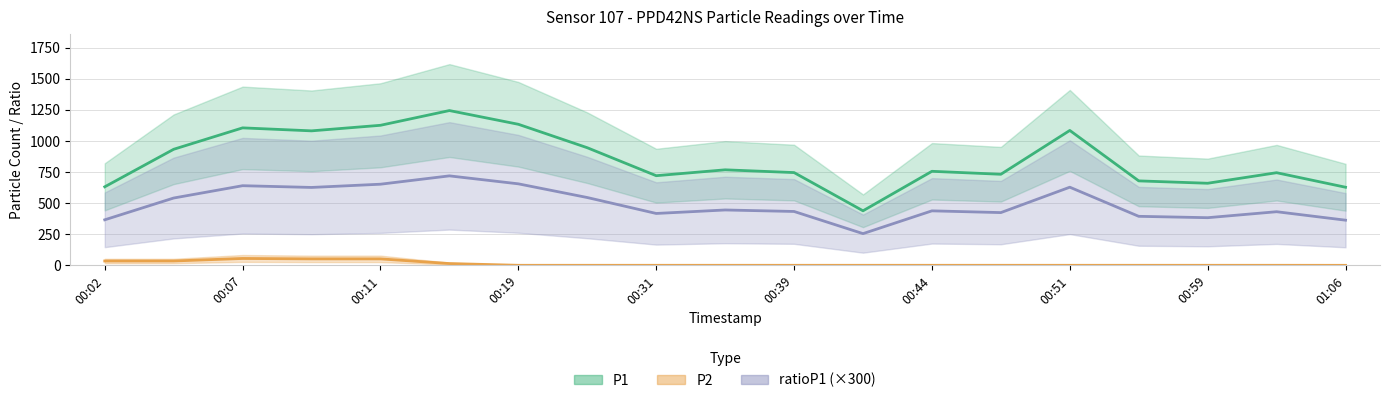

How many data points does each series have?

19